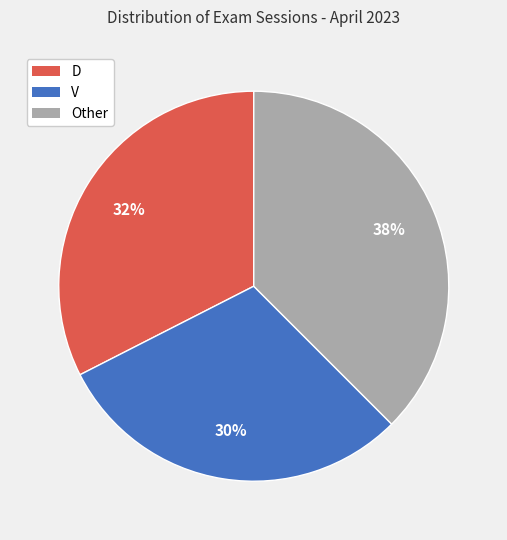

Is the sum of D and V greater than half?

Yes